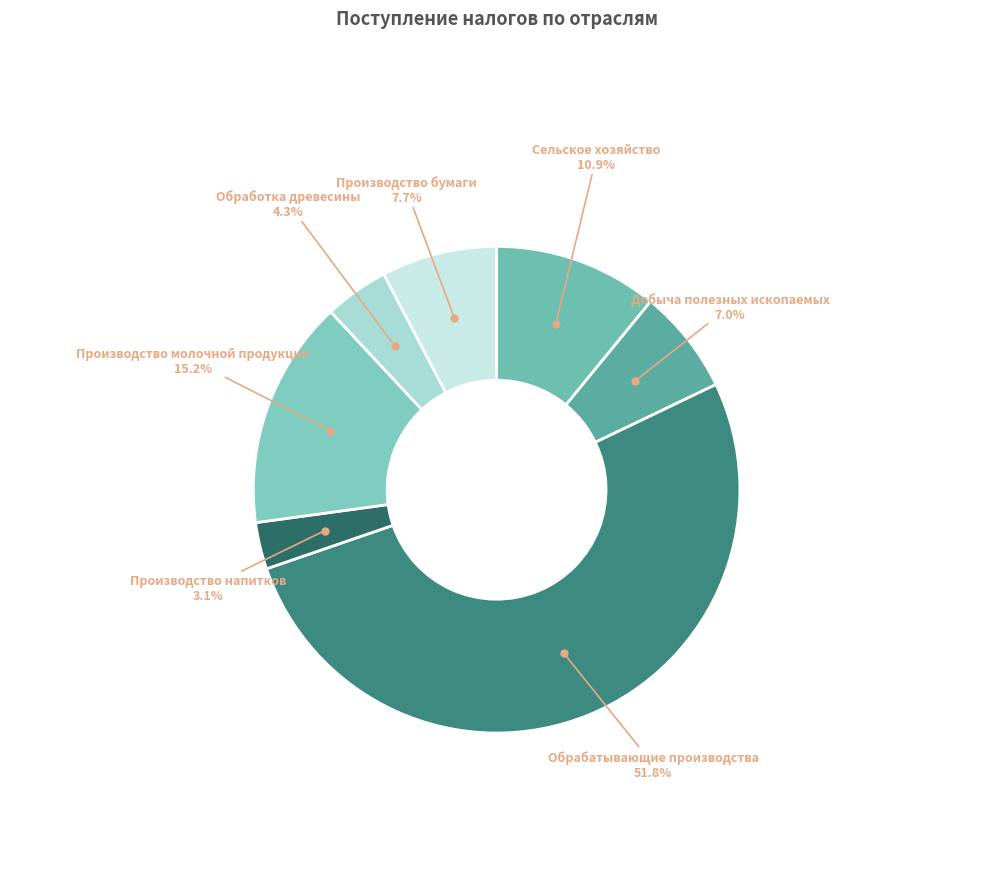

To the nearest percent, what percentage of the pie is Производство бумаги?

8%